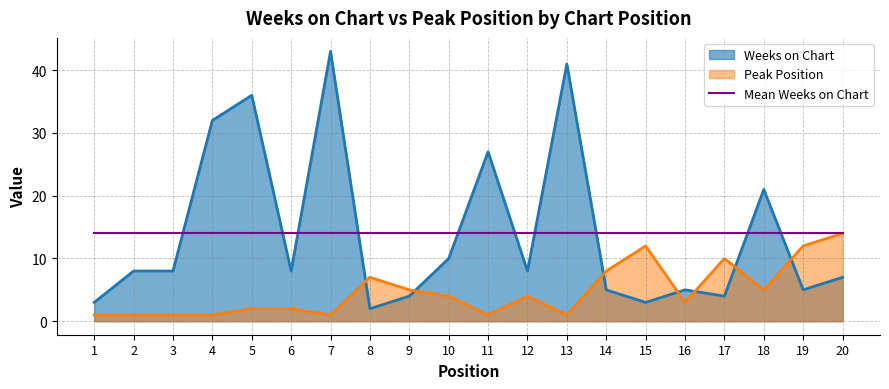

Rank the series by their average value, from highest to lowest.

Weeks on Chart, Peak Position